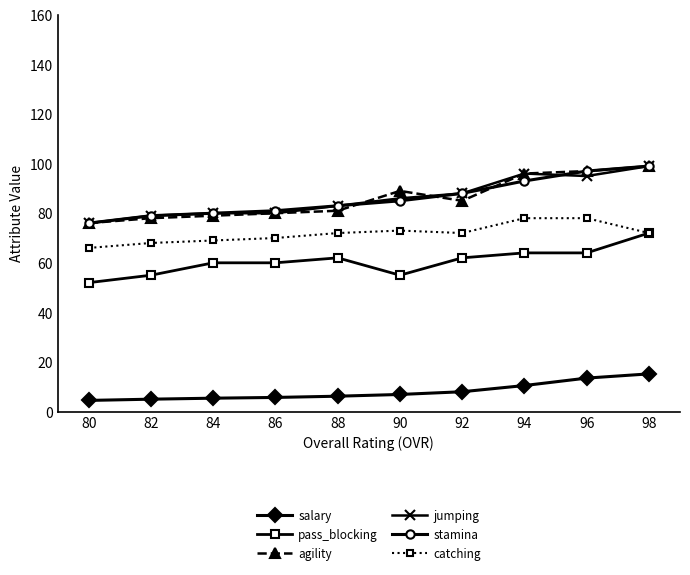

What is the total value across all series at 90?

394.9